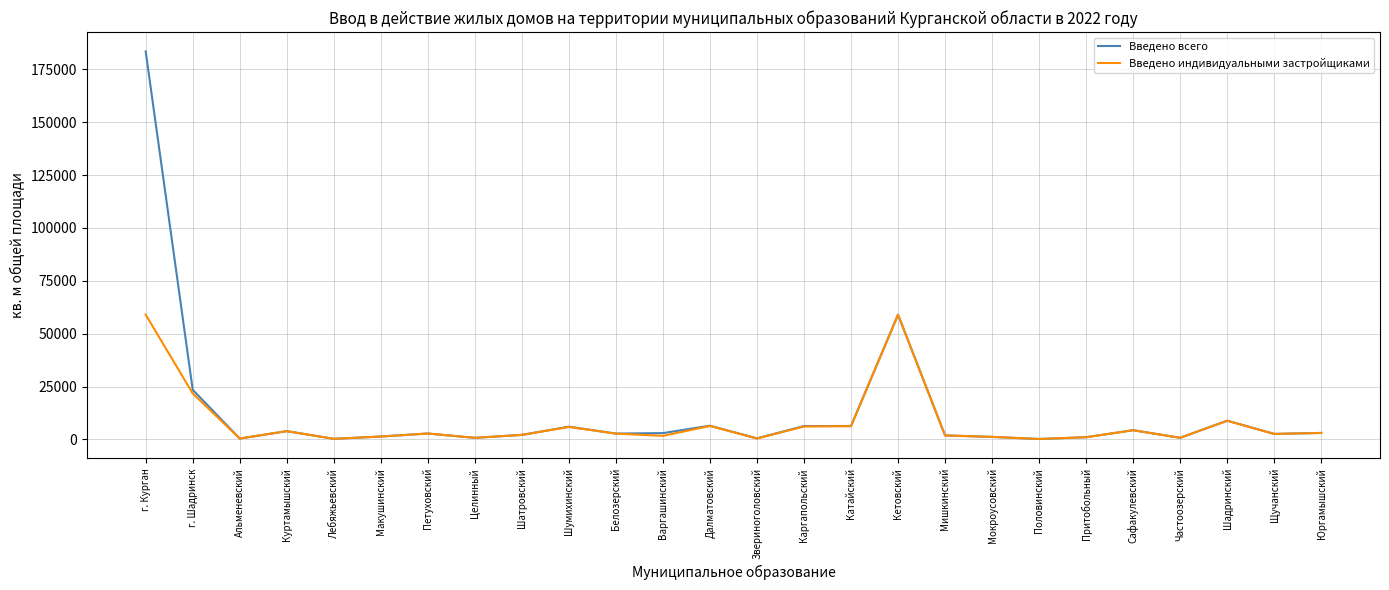

Which series has the largest range (max minus min)?

Введено всего